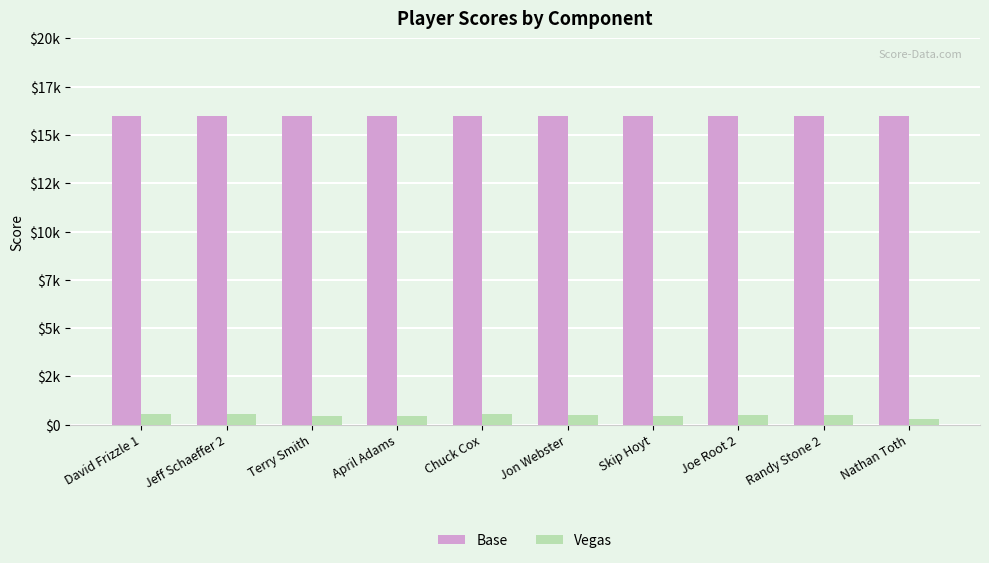

List the series in order of their peak value, lowest first.

Vegas, Base